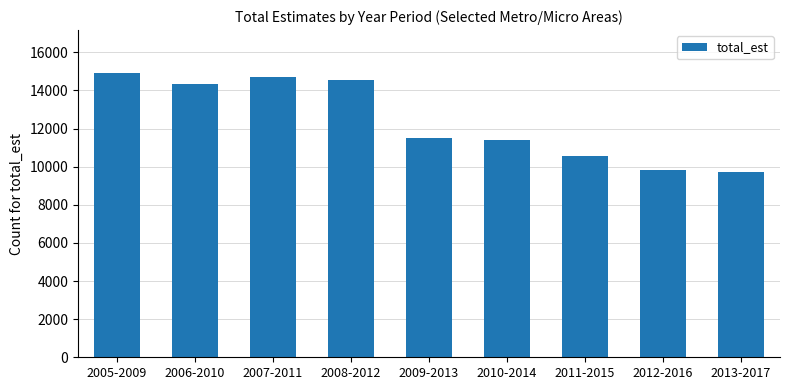

What is the difference between the values at 2007-2011 and 2011-2015?

4156